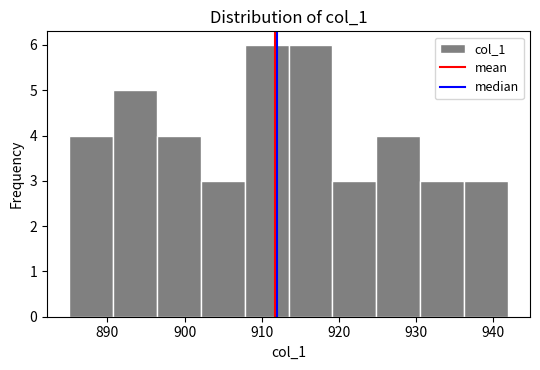

How tall is the bar that spans 930.6 to 936.3 on the x-axis? Neither the bar edges nor the heights are printed on the chart, so give them approximately, as read against the axes.

3